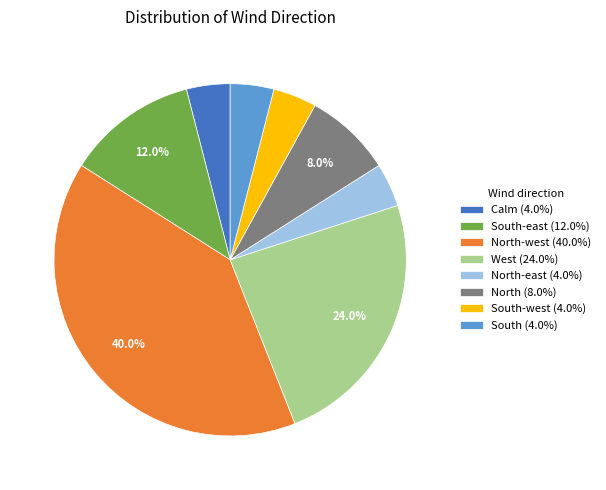

To the nearest percent, what is the average slice percentage?

12%